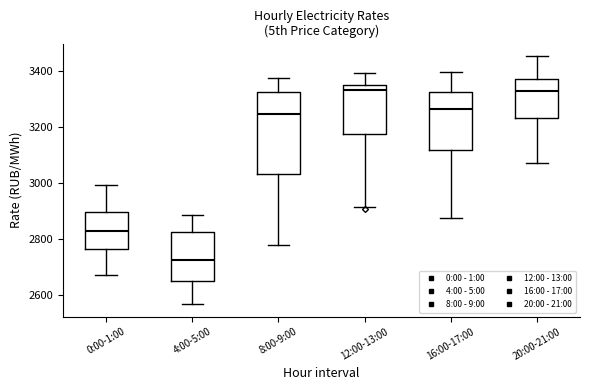

Reading left to right, read every box against the y-axis: the position of its median line, the range the box covers, and the ends of its whiskers. The values are not printed on the chart, so give them approximately, as read against the axis.

0:00-1:00: median 2820, box 2760 to 2900, whiskers 2680 to 3000
4:00-5:00: median 2720, box 2640 to 2820, whiskers 2560 to 2880
8:00-9:00: median 3240, box 3020 to 3320, whiskers 2780 to 3380
12:00-13:00: median 3320, box 3180 to 3340, whiskers 2920 to 3400
16:00-17:00: median 3260, box 3120 to 3320, whiskers 2880 to 3400
20:00-21:00: median 3320, box 3240 to 3360, whiskers 3060 to 3460